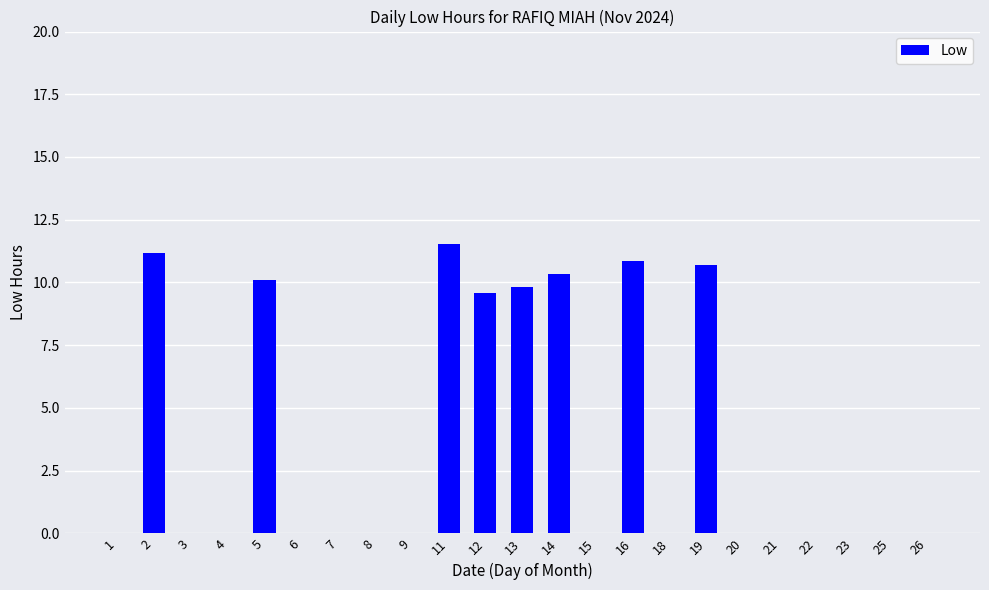

Are the bars horizontal?

No